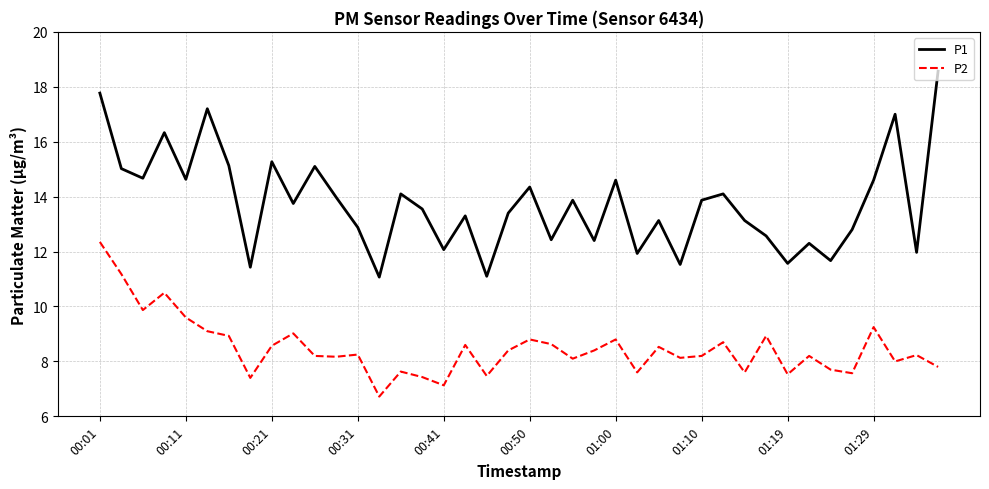

At how many categories does at least one series exceed 10?

40